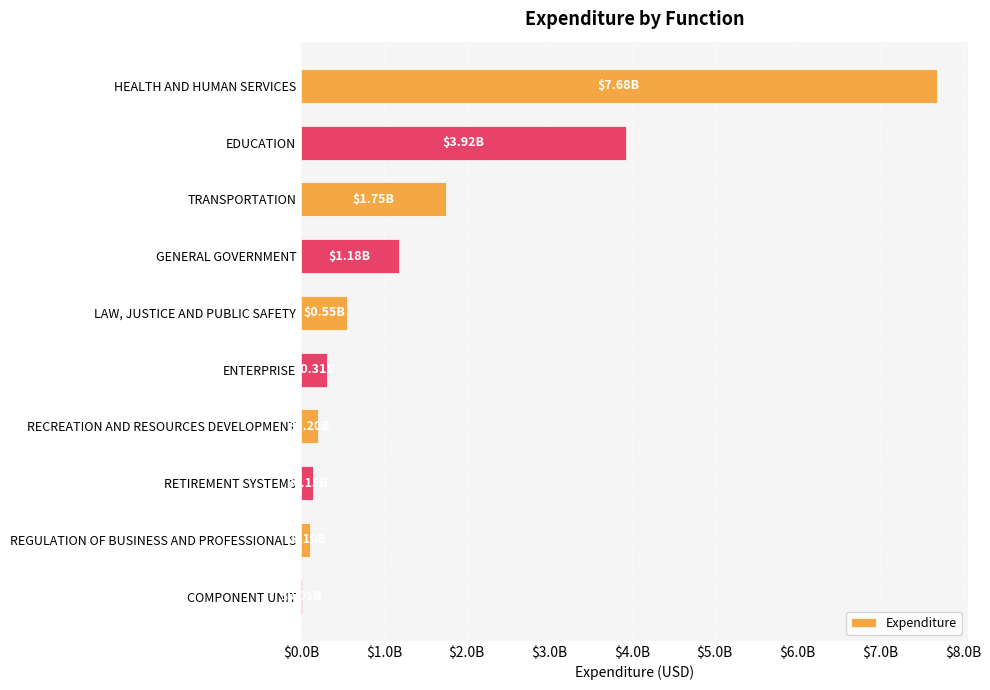

Does the chart contain stacked bars?

No